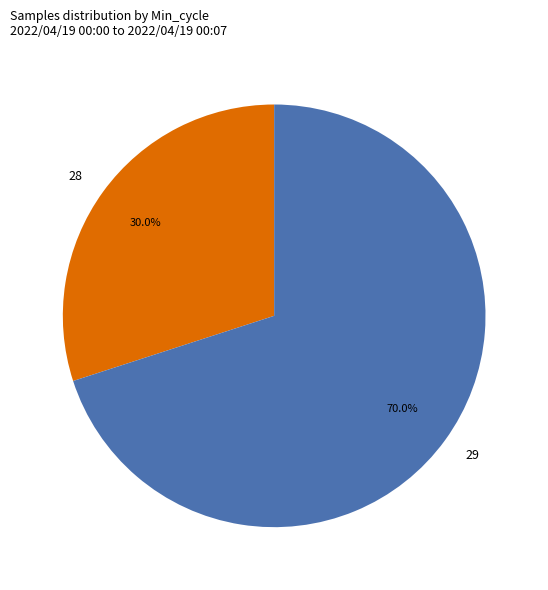

Is there a majority slice in this chart?

Yes